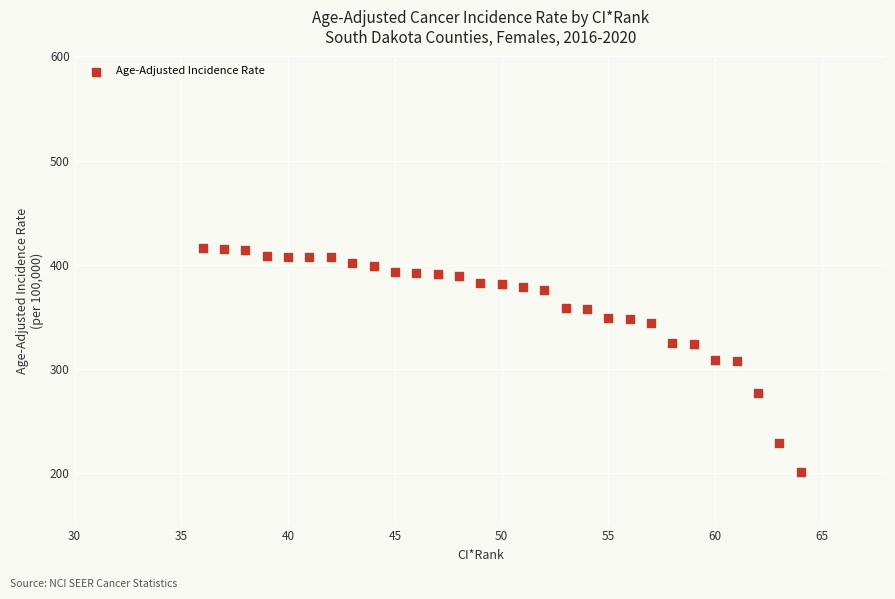

What is the range of X values (max minus min)?

28.0